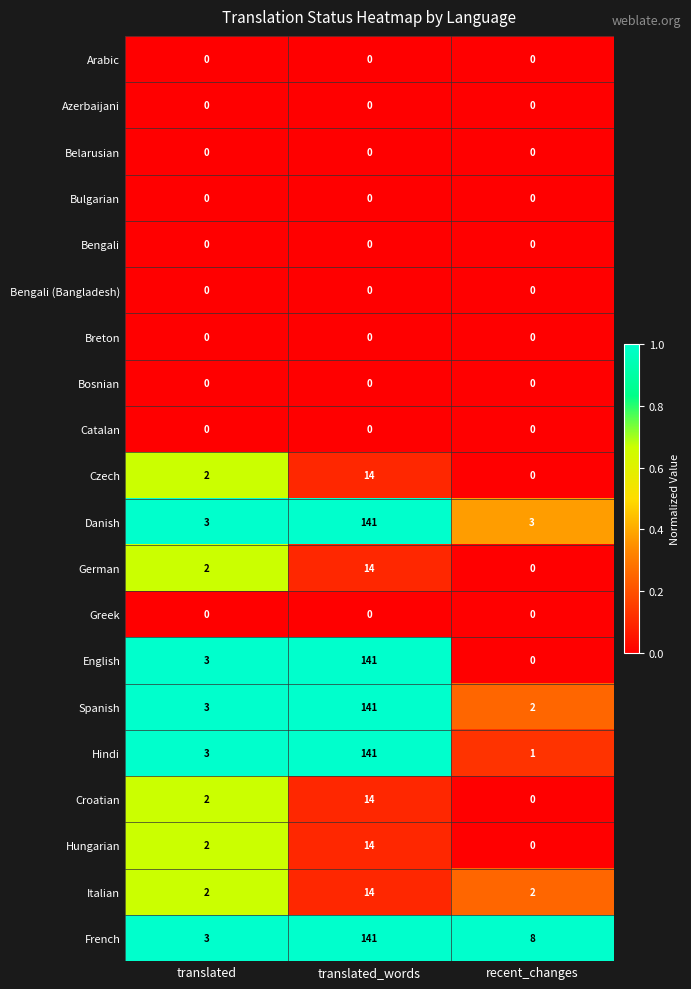

Is the value of Bengali at translated_words greater than the value of Hindi at translated?

No